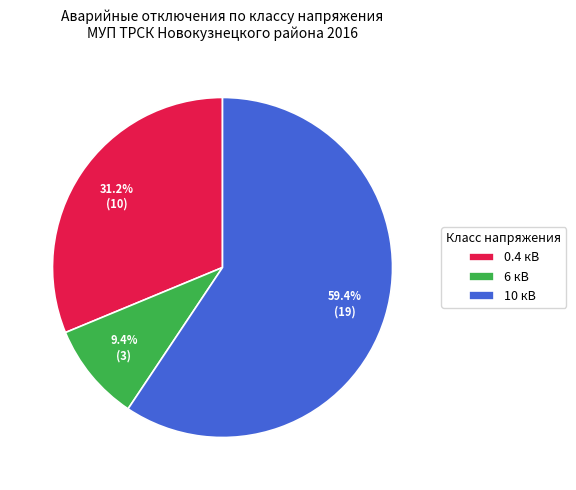

Which category has the smallest portion of the pie?

6 кВ